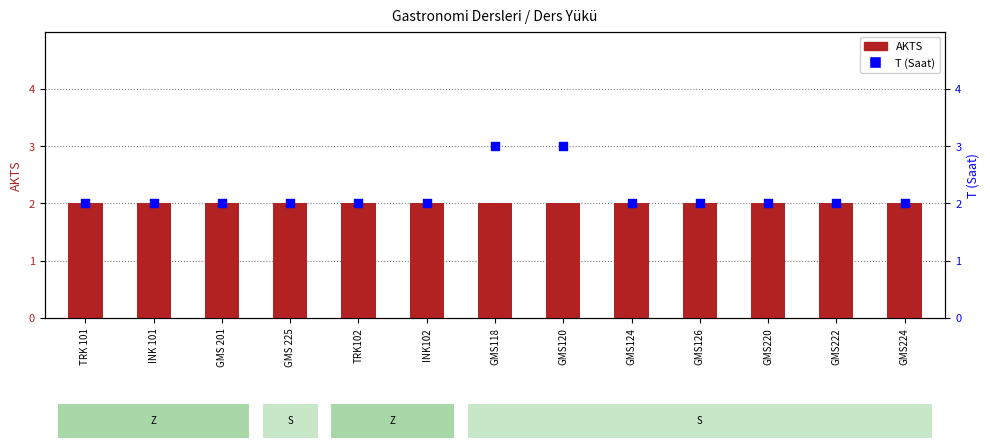

Is the value of AKTS at GMS120 greater than the value of T (Saat) at GMS126?

No